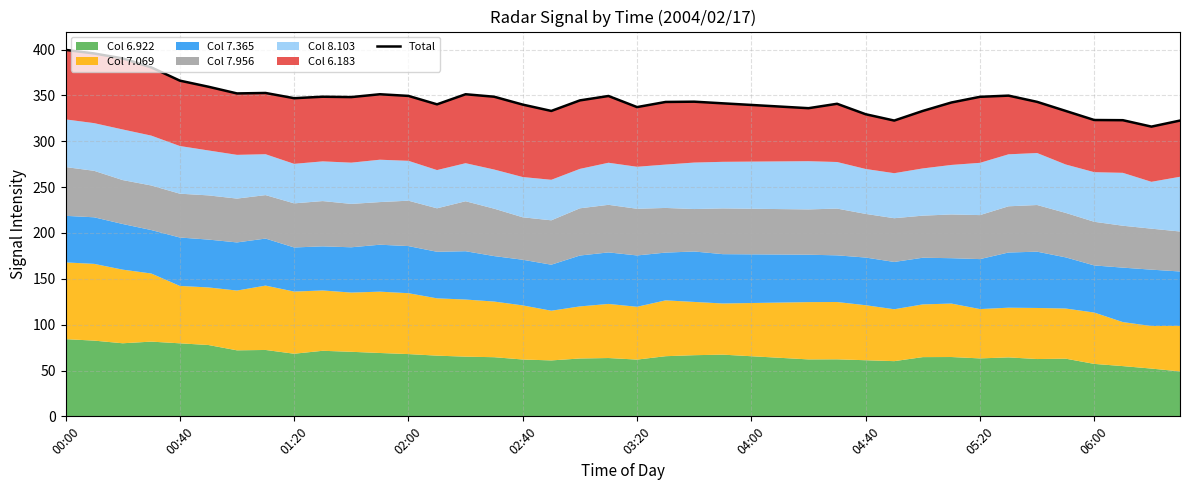

What is the ratio of the value at 17 to the value at 26?

1.0